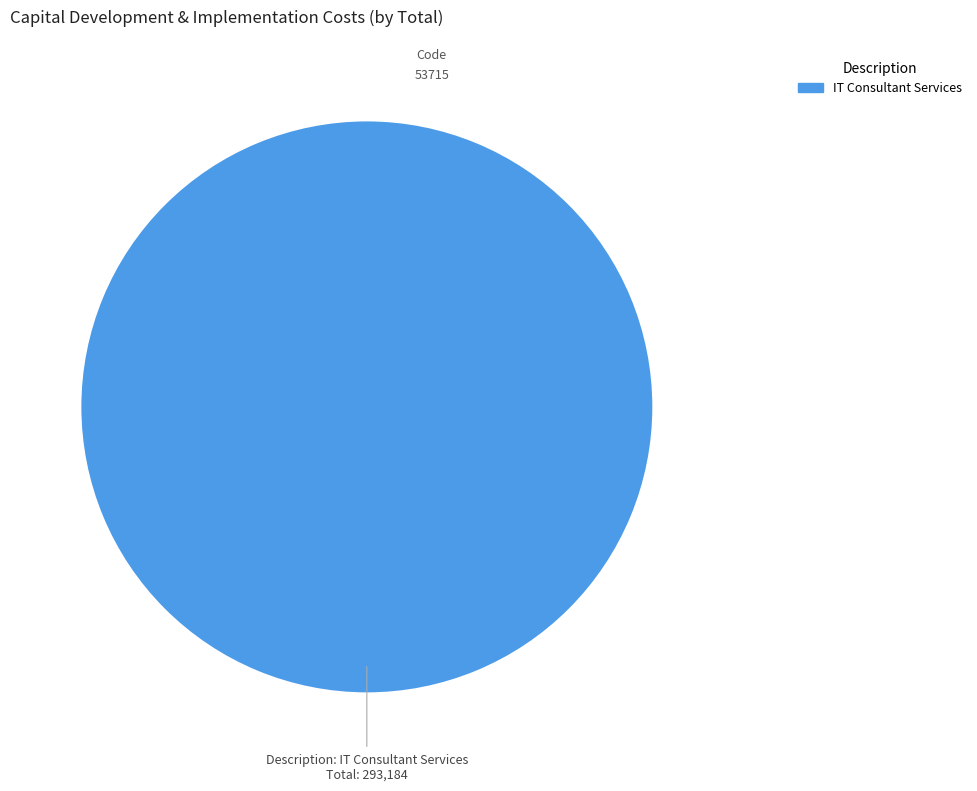

Does any single category account for the majority?

Yes